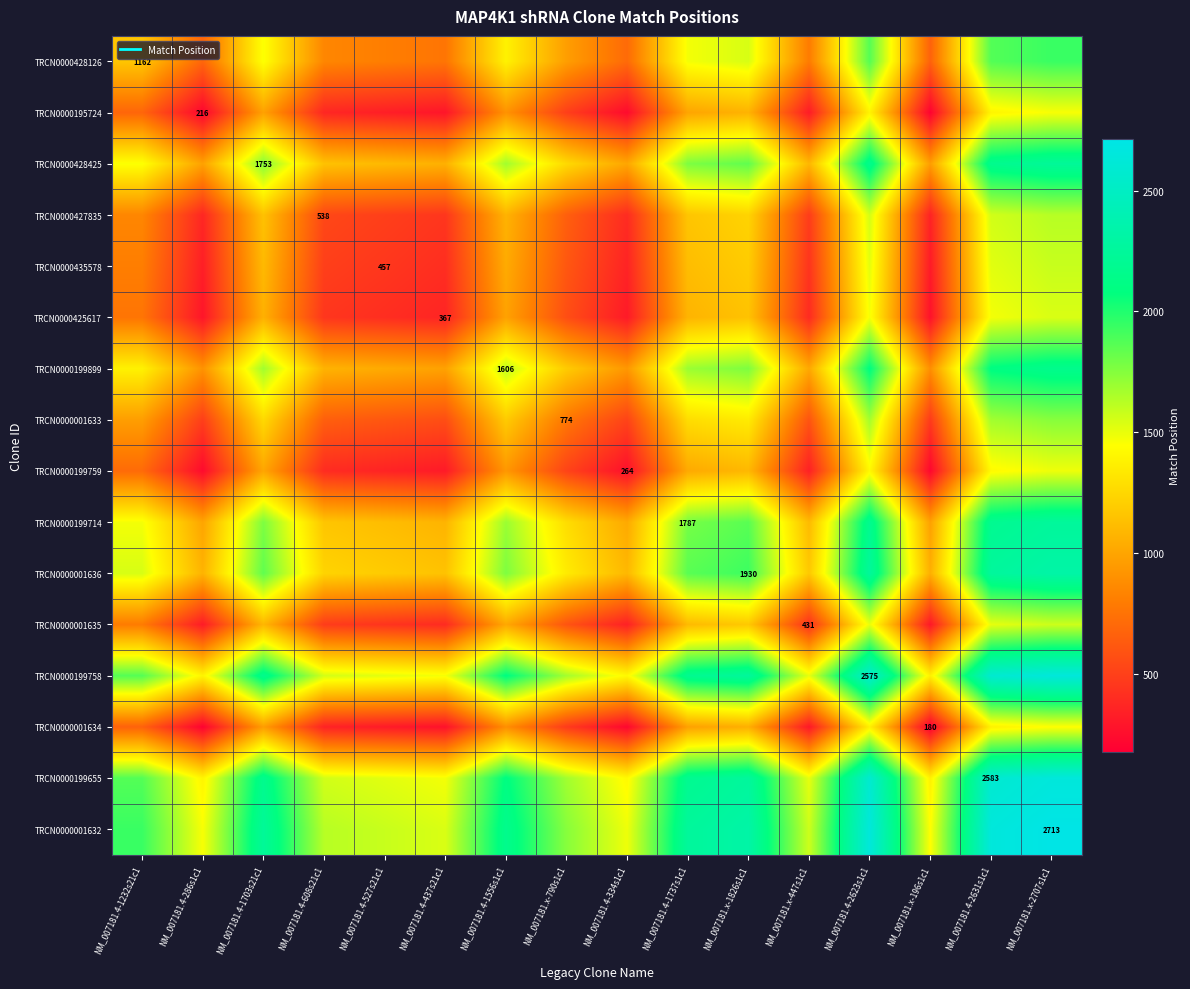

Is it true that TRCN0000001634 equals 464.1 at NM_007181.4-1737s1c1?

False